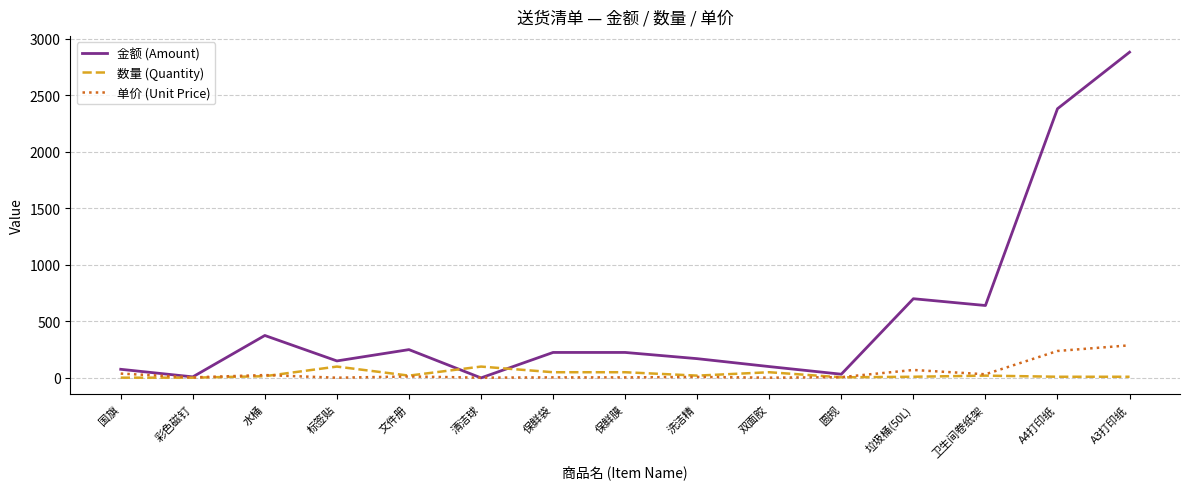

List the series in order of their peak value, highest first.

金额 (Amount), 单价 (Unit Price), 数量 (Quantity)